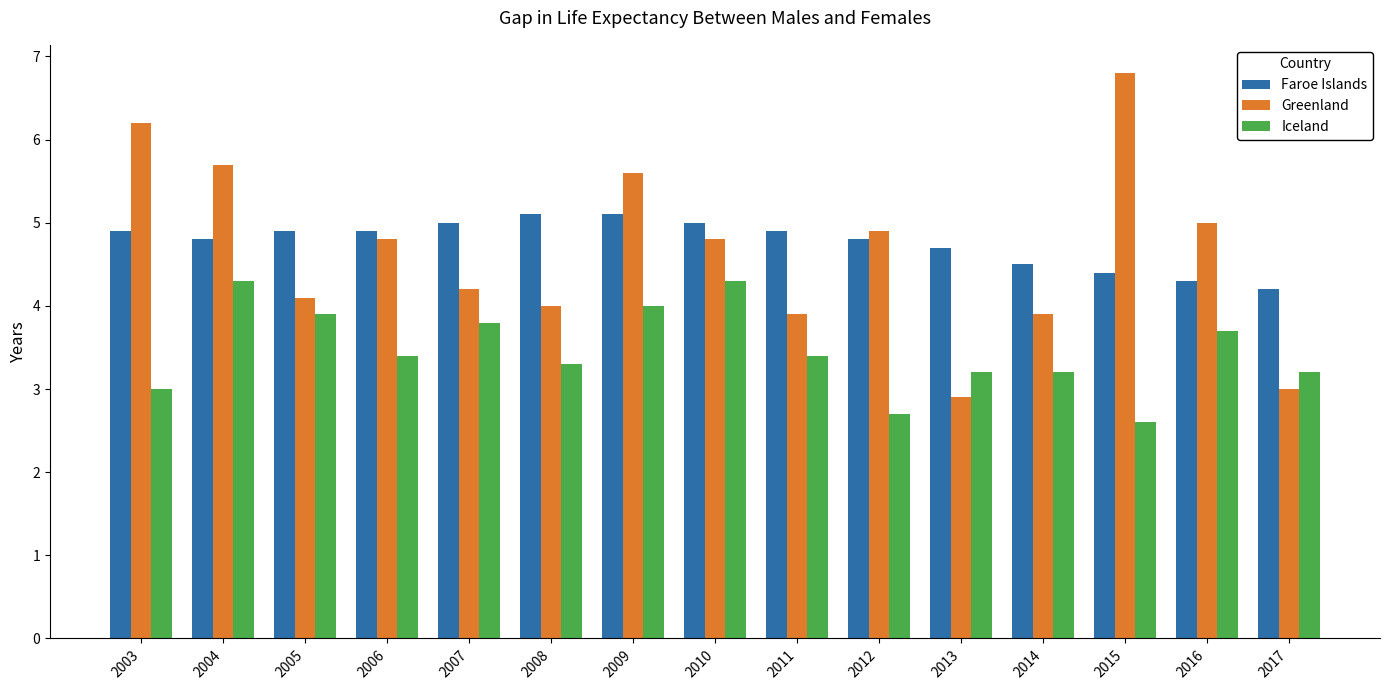

Reading right to left, transcribe all the data shown in this chart.

Faroe Islands: 2017=4.2	2016=4.3	2015=4.4	2014=4.5	2013=4.7	2012=4.8	2011=4.9	2010=5.0	2009=5.1	2008=5.1	2007=5.0	2006=4.9	2005=4.9	2004=4.8	2003=4.9
Greenland: 2017=3.0	2016=5.0	2015=6.8	2014=3.9	2013=2.9	2012=4.9	2011=3.9	2010=4.8	2009=5.6	2008=4.0	2007=4.2	2006=4.8	2005=4.1	2004=5.7	2003=6.2
Iceland: 2017=3.2	2016=3.7	2015=2.6	2014=3.2	2013=3.2	2012=2.7	2011=3.4	2010=4.3	2009=4.0	2008=3.3	2007=3.8	2006=3.4	2005=3.9	2004=4.3	2003=3.0